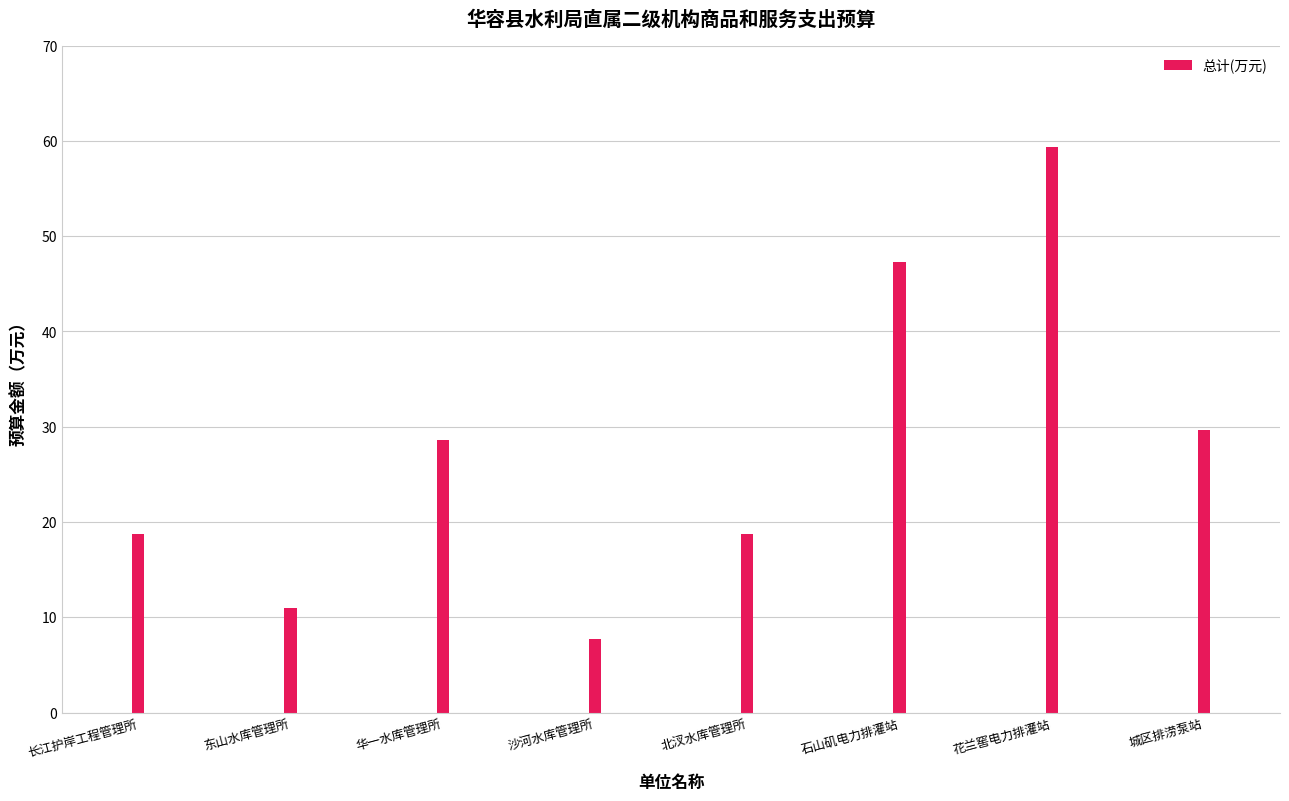

What is the label of the 2nd bar from the right?

花兰窖电力排灌站